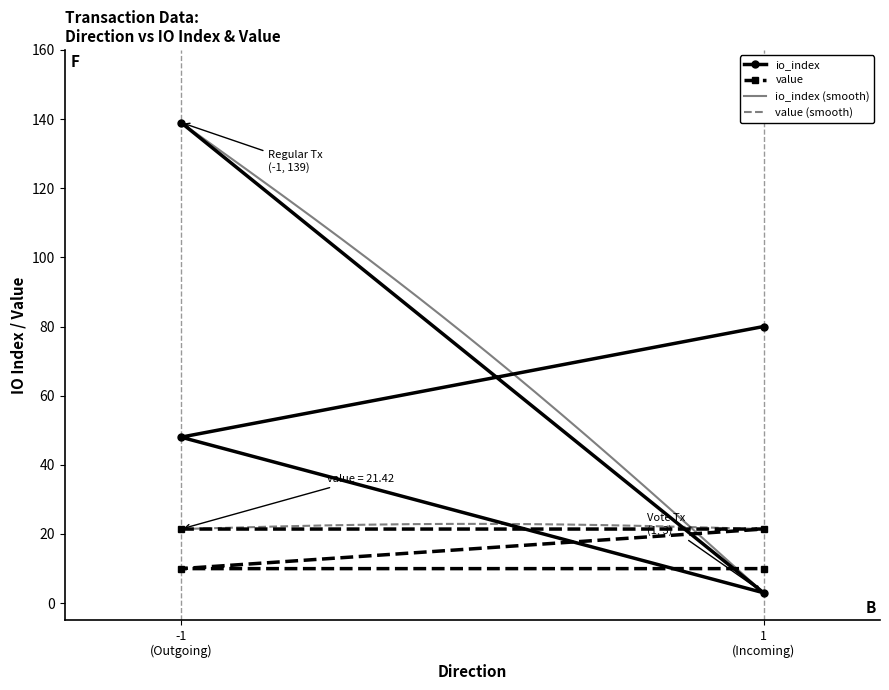

Reading left to right, what are all the values shown in this chart?

io_index: 139.0	3.0	48.0	80.0
value: 21.4	21.4	10.0	10.0